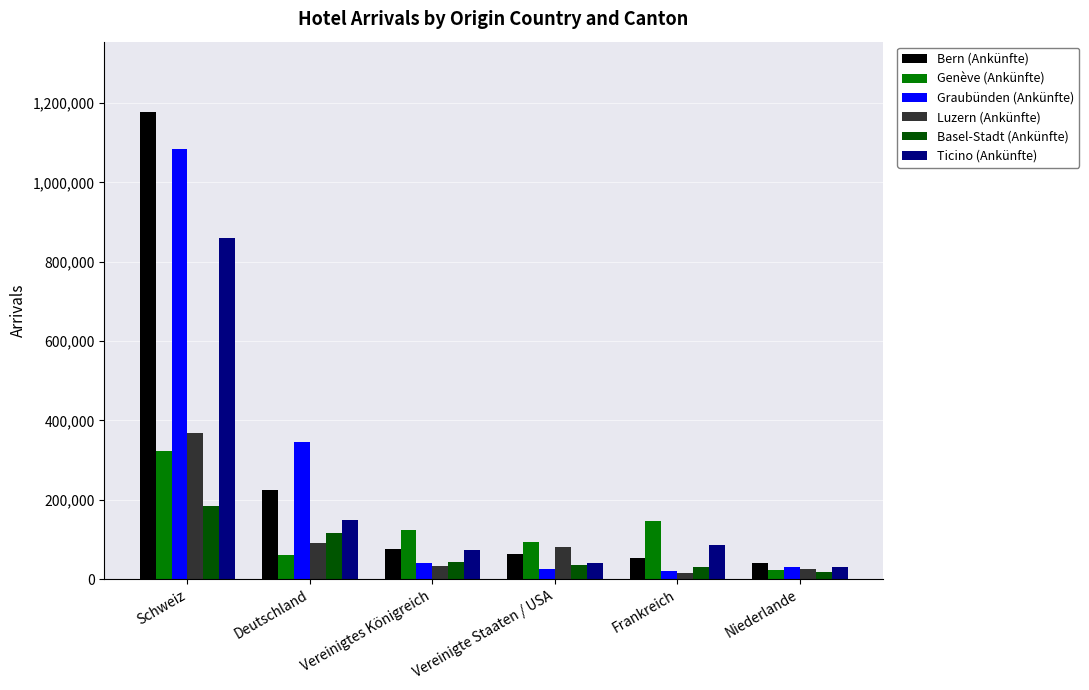

What is the difference between the second highest and second lowest values in the Ticino (Ankünfte) series?

110332